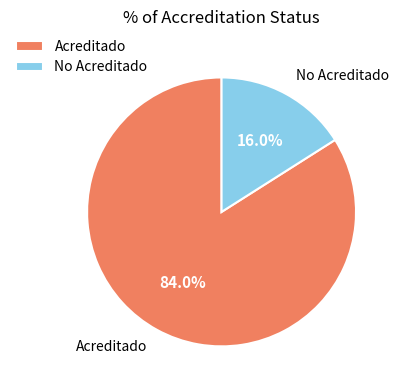

Do Acreditado and No Acreditado together represent more than half of the pie?

Yes